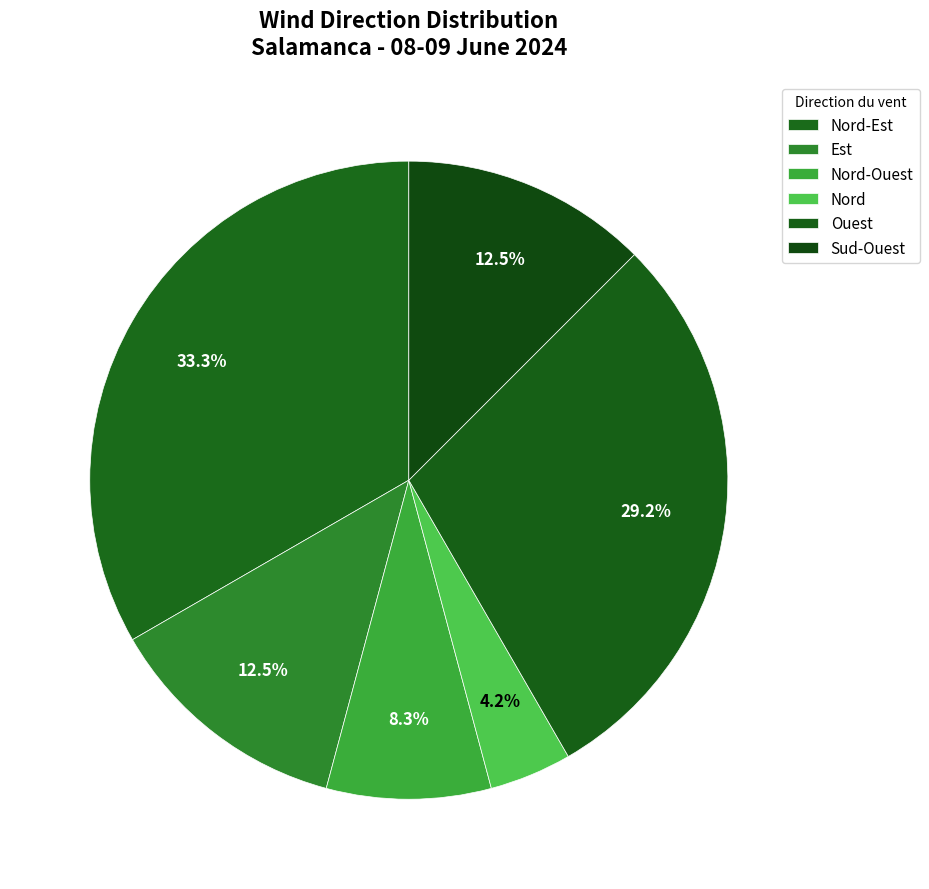

The Est slice represents 12% of the pie. True or false?

True